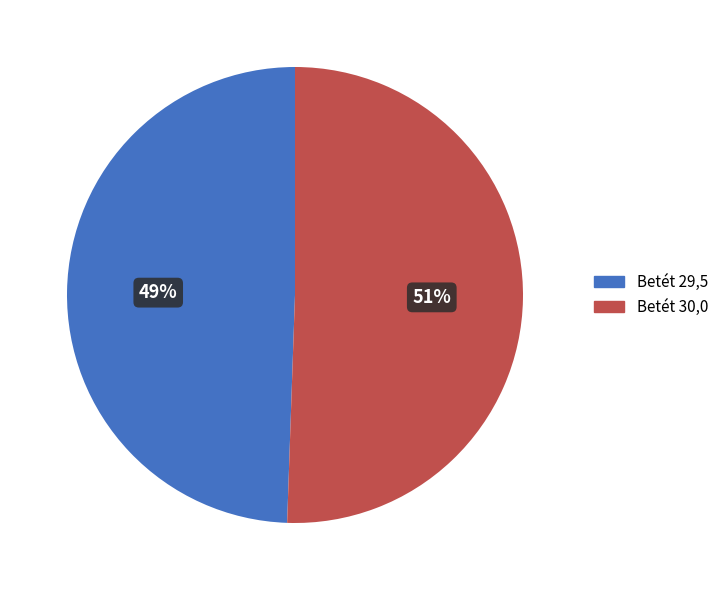

Is there any slice that represents more than half of the pie?

Yes